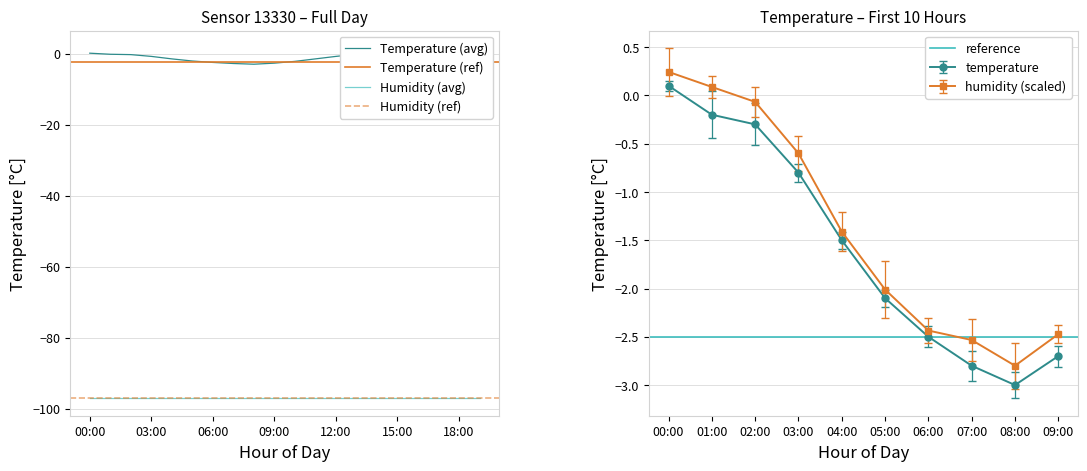

What is the change in value from 06:00 to 13:00?

+2.3